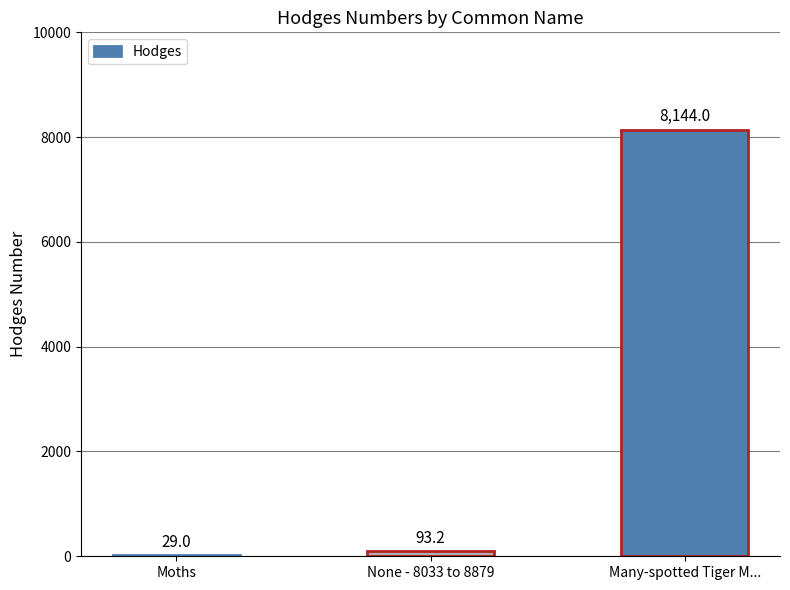

Approximately how many times larger is the value at Many-spotted Tiger M... compared to None - 8033 to 8879?

87.4